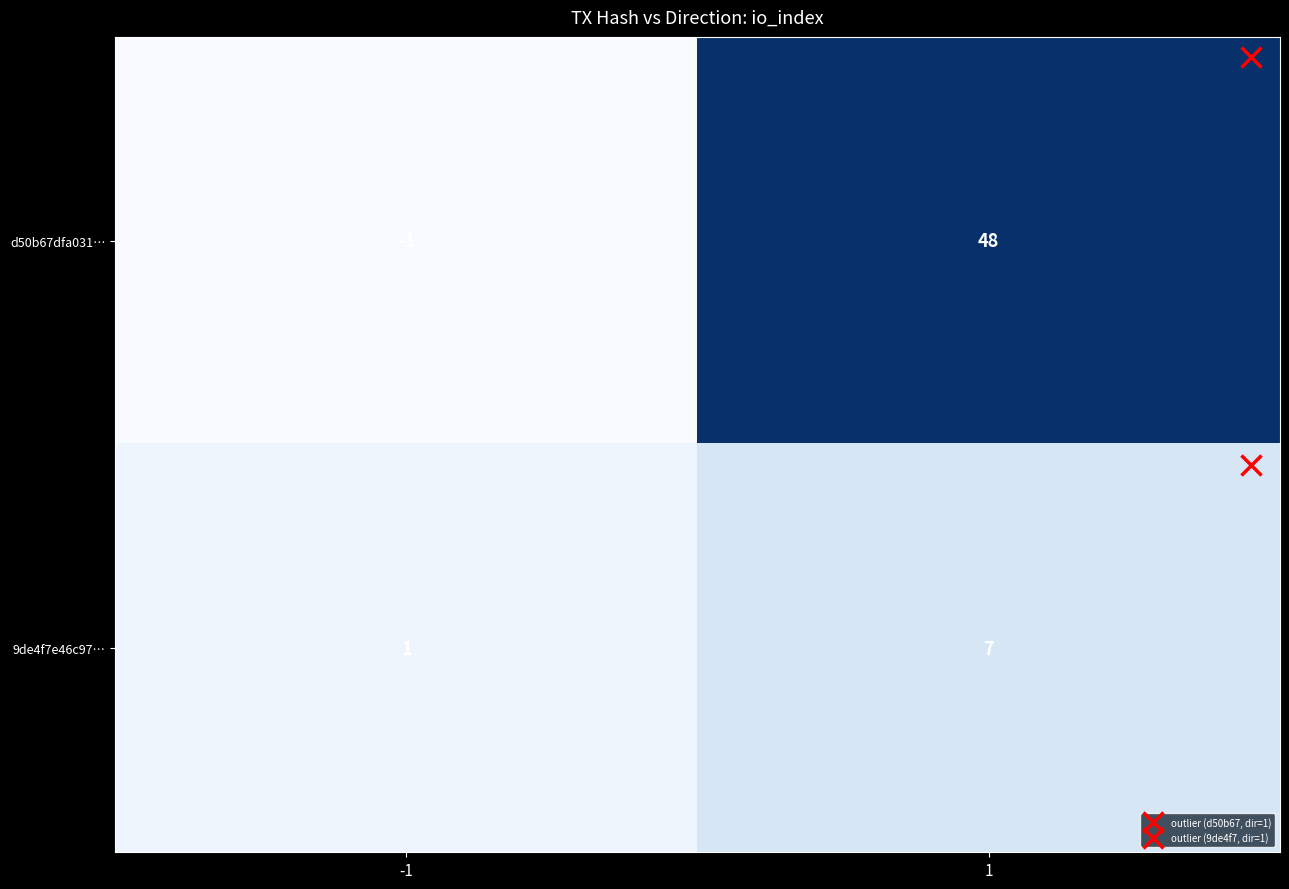

Which series has the largest total across all categories?

d50b67dfa031…